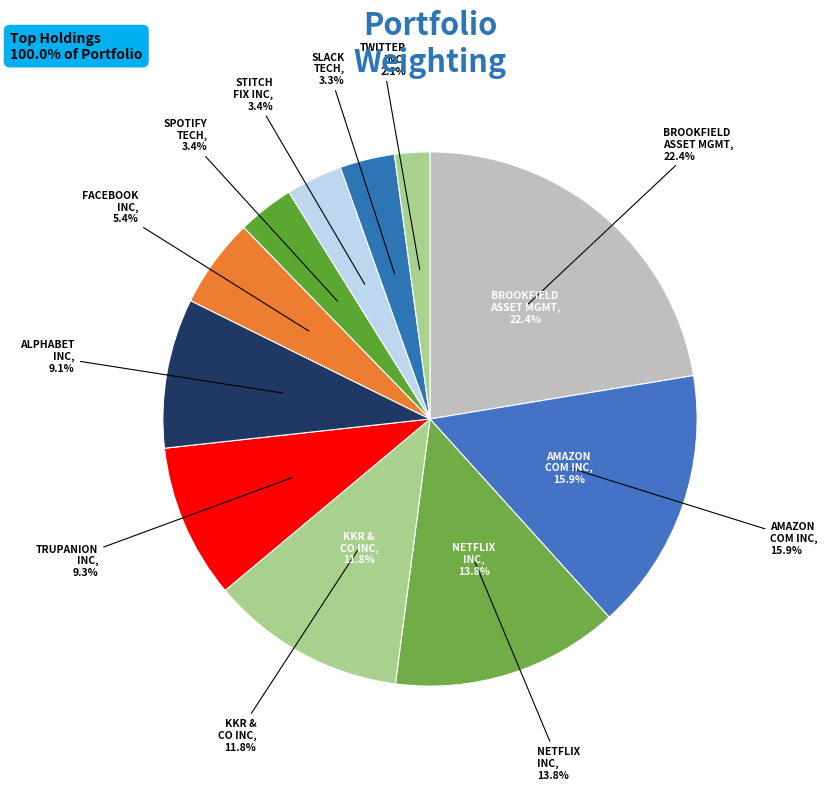

How many slices are in this pie chart?

11